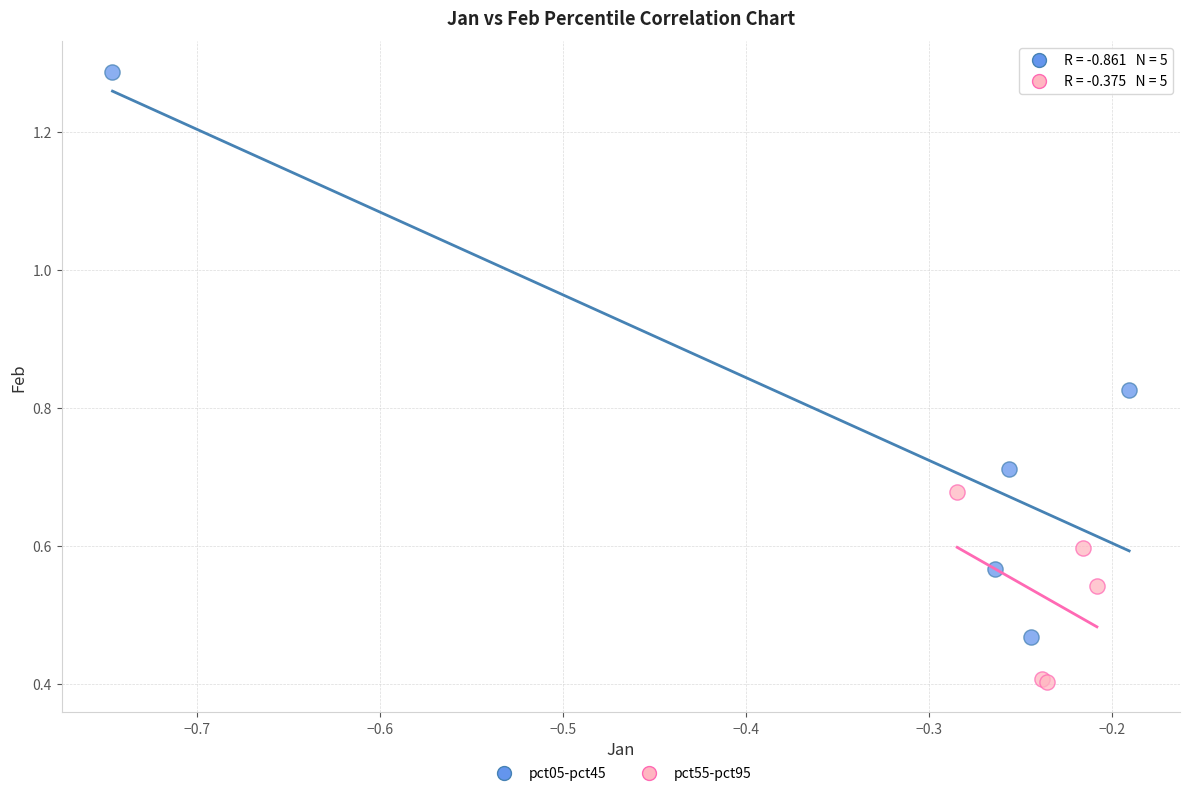

Which series reaches the minimum Y coordinate?

pct55-pct95